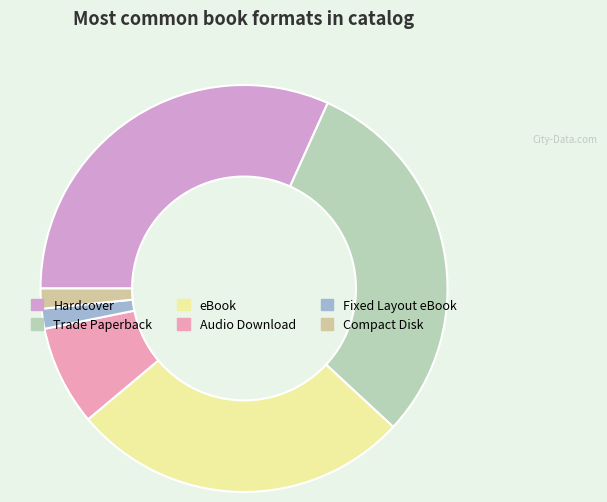

Which slice is the largest?

Hardcover